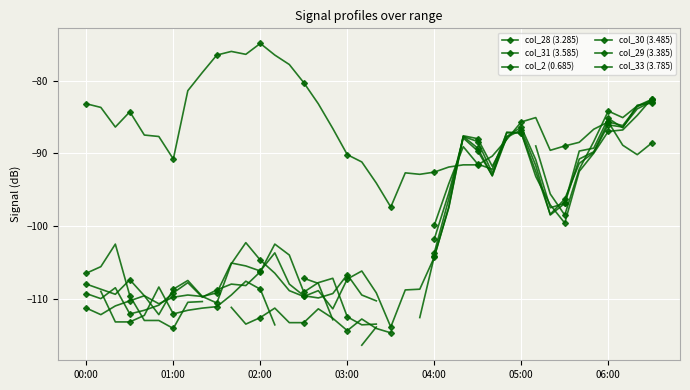

How many lines are shown in the chart?

6